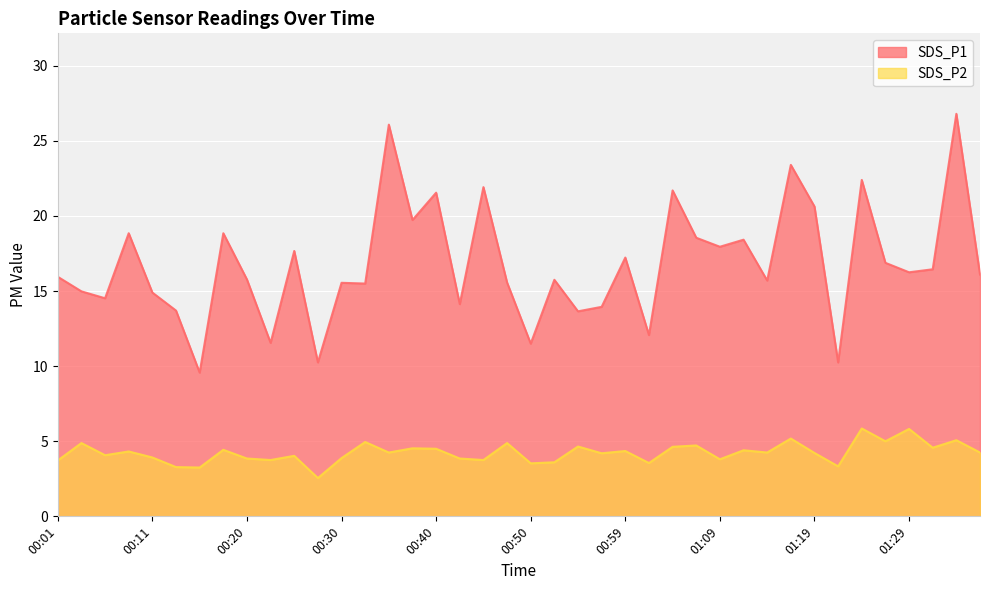

What is the spread (max minus min) of values at 00:01?

12.2